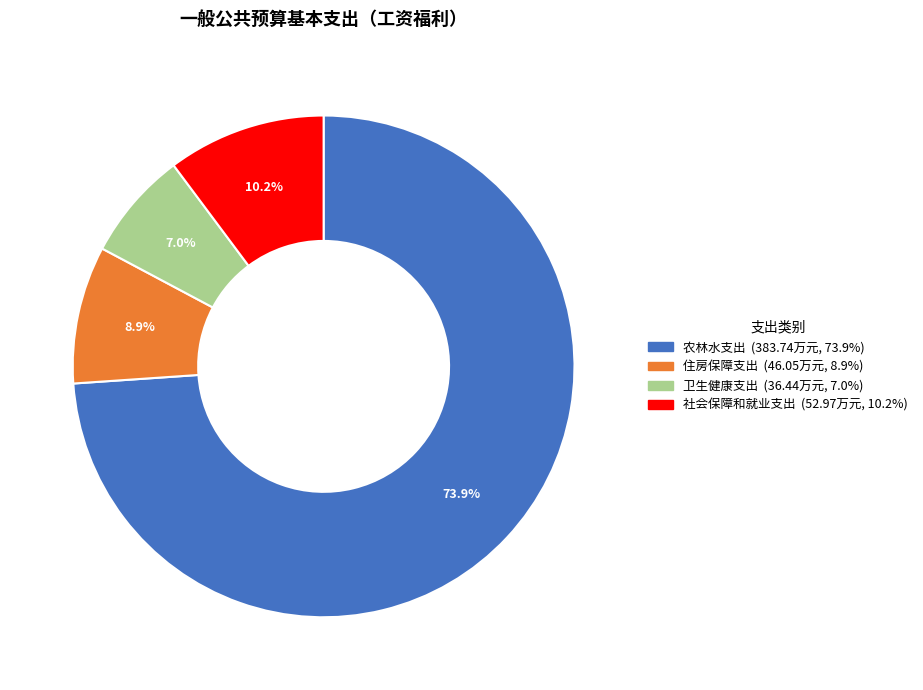

Which has a higher value, 农林水支出 or 住房保障支出?

农林水支出